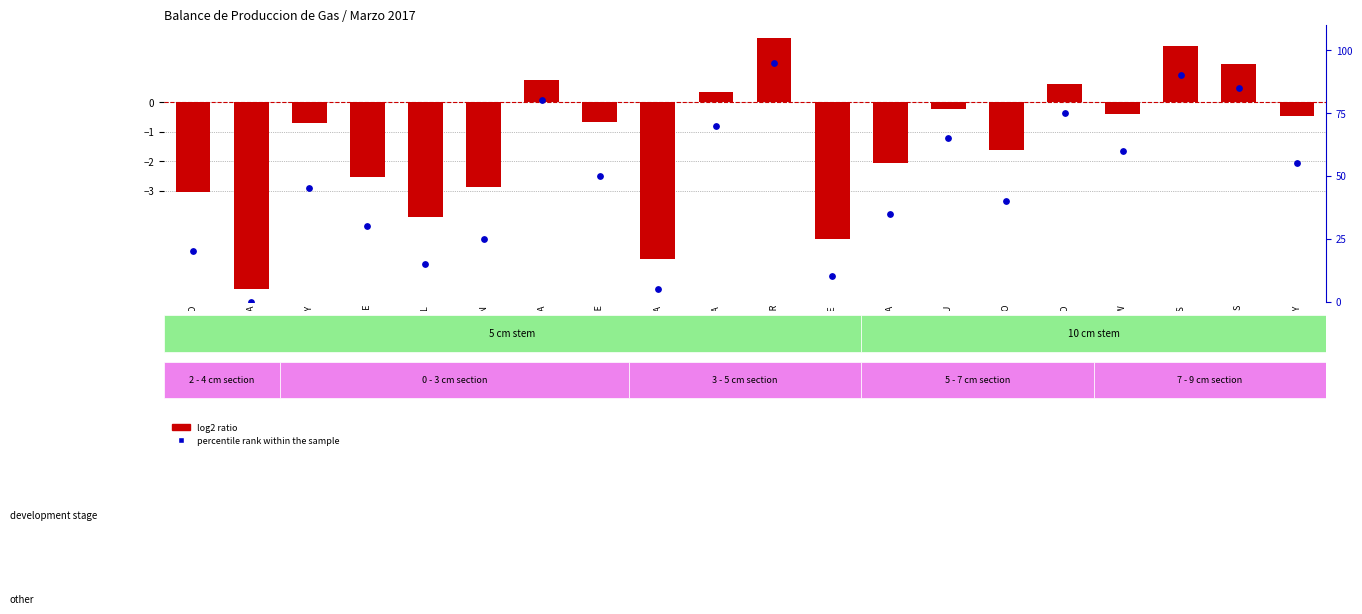

At how many categories does at least one series exceed 40?

11